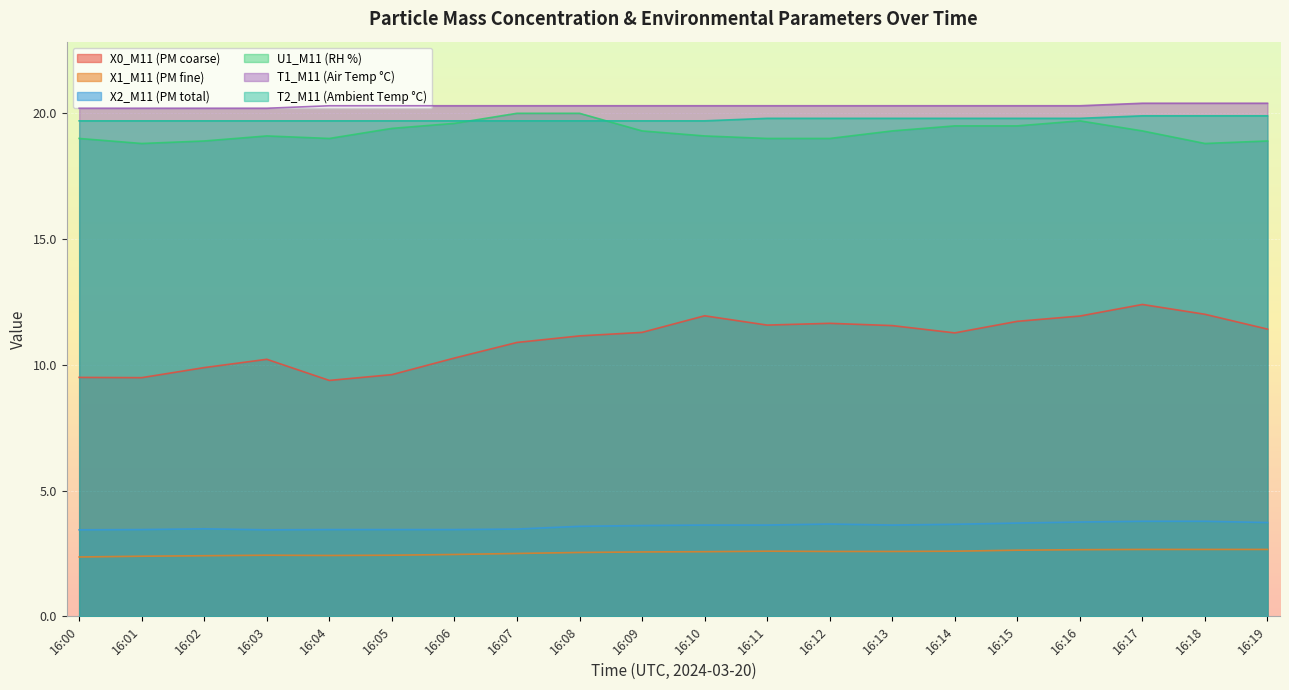

The value of U1_M11 (RH %) at 16:16 is 12.0. True or false?

False